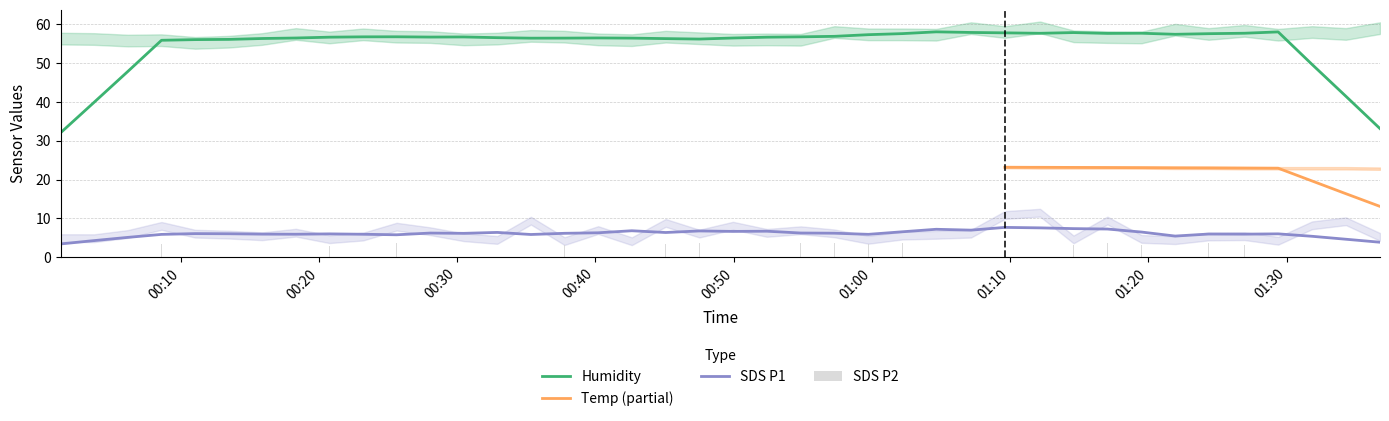

True or false: SDS P1 and Humidity cross at least once.

False